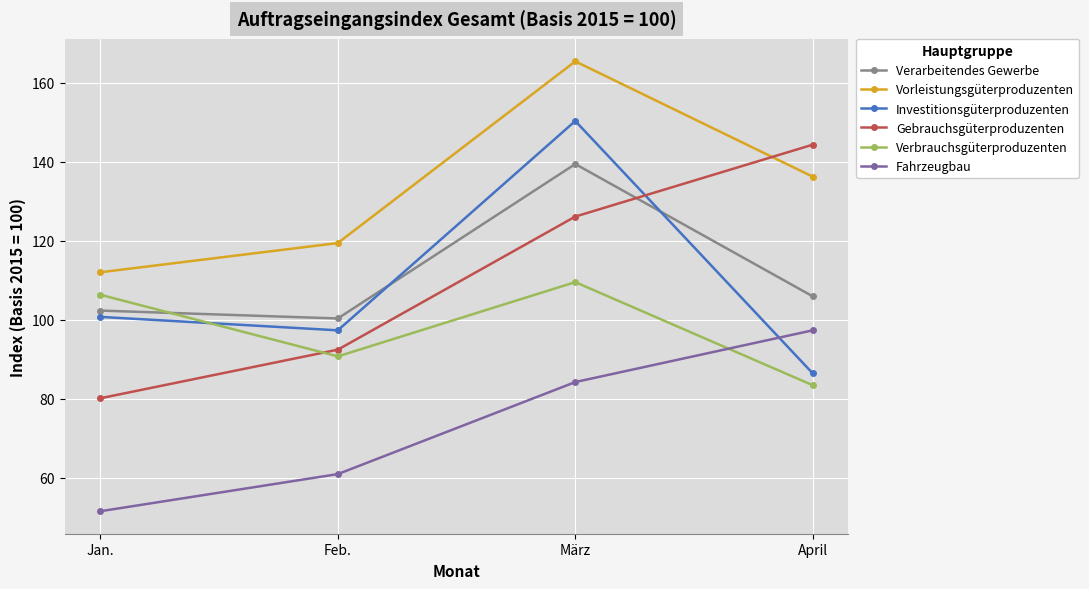

Reading right to left, list all the values displayed in this chart.

Verarbeitendes Gewerbe: 105.9	139.4	100.3	102.3
Vorleistungsgüterproduzenten: 136.2	165.4	119.4	112.0
Investitionsgüterproduzenten: 86.4	150.3	97.3	100.7
Gebrauchsgüterproduzenten: 144.3	126.1	92.4	80.1
Verbrauchsgüterproduzenten: 83.4	109.5	90.7	106.3
Fahrzeugbau: 97.3	84.2	60.9	51.5